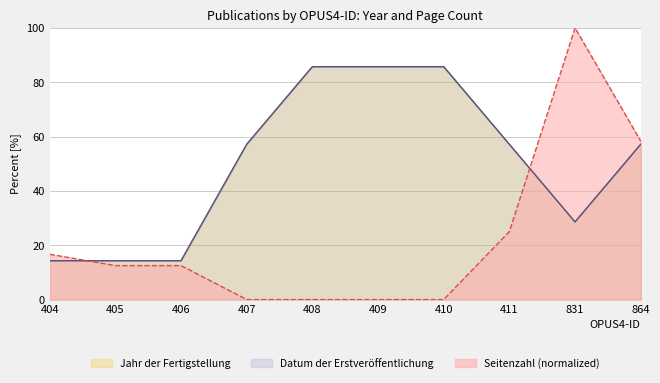

Which series has the largest range (max minus min)?

Seitenzahl